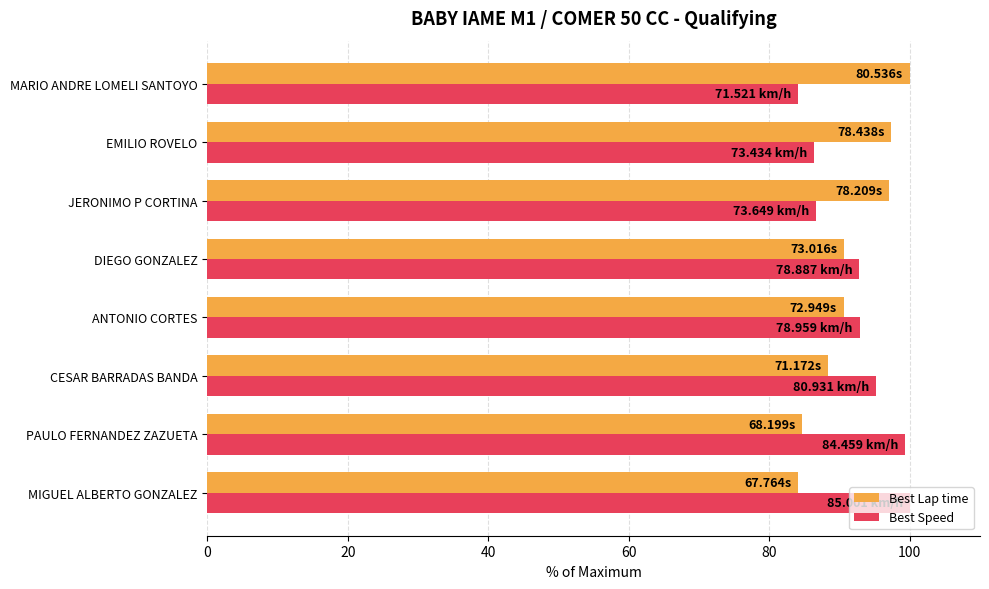

Is the value of Best Lap time at EMILIO ROVELO greater than the value of Best Speed at MIGUEL ALBERTO GONZALEZ?

No